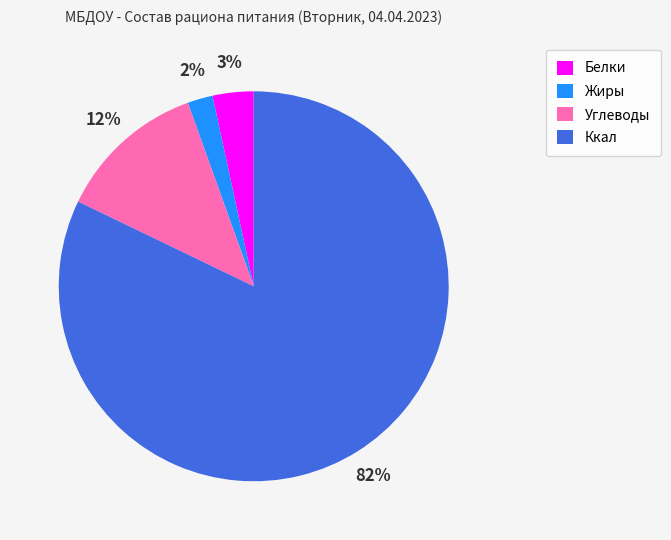

To the nearest percent, what is the average slice percentage?

25%